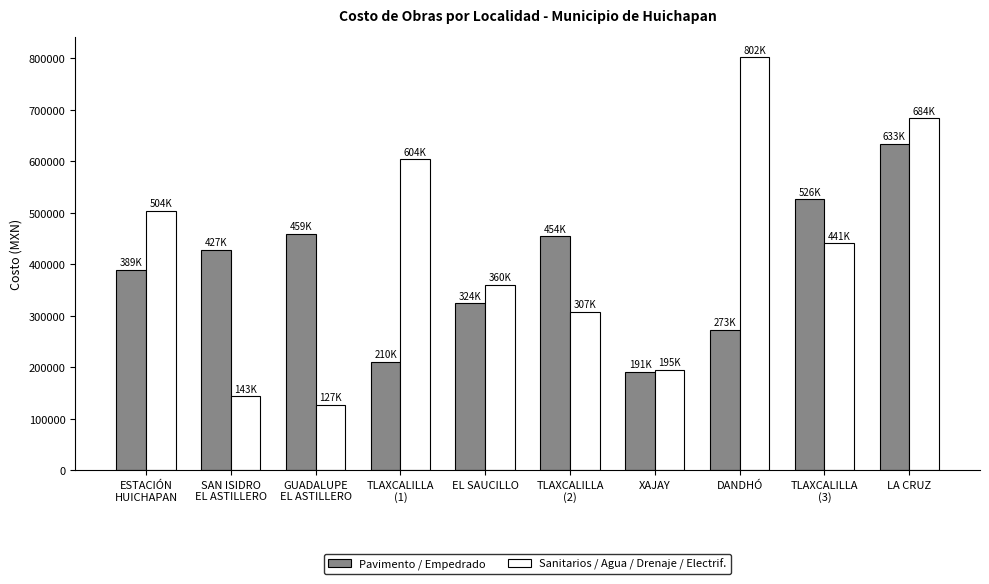

The Pavimento / Empedrado series shows 209906.8 at LA CRUZ. True or false?

False